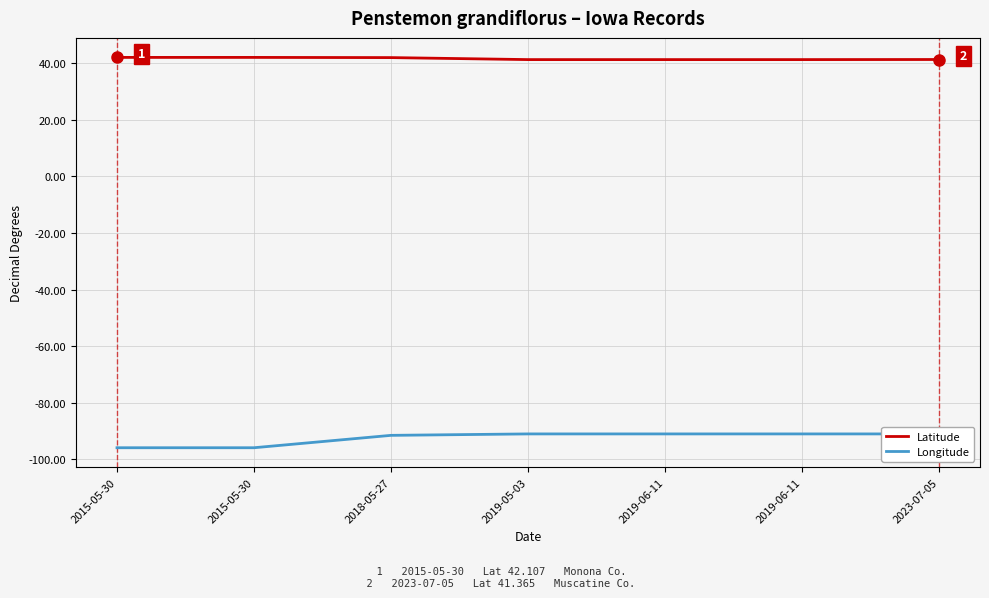

Is this an area chart (filled region under the line)?

No